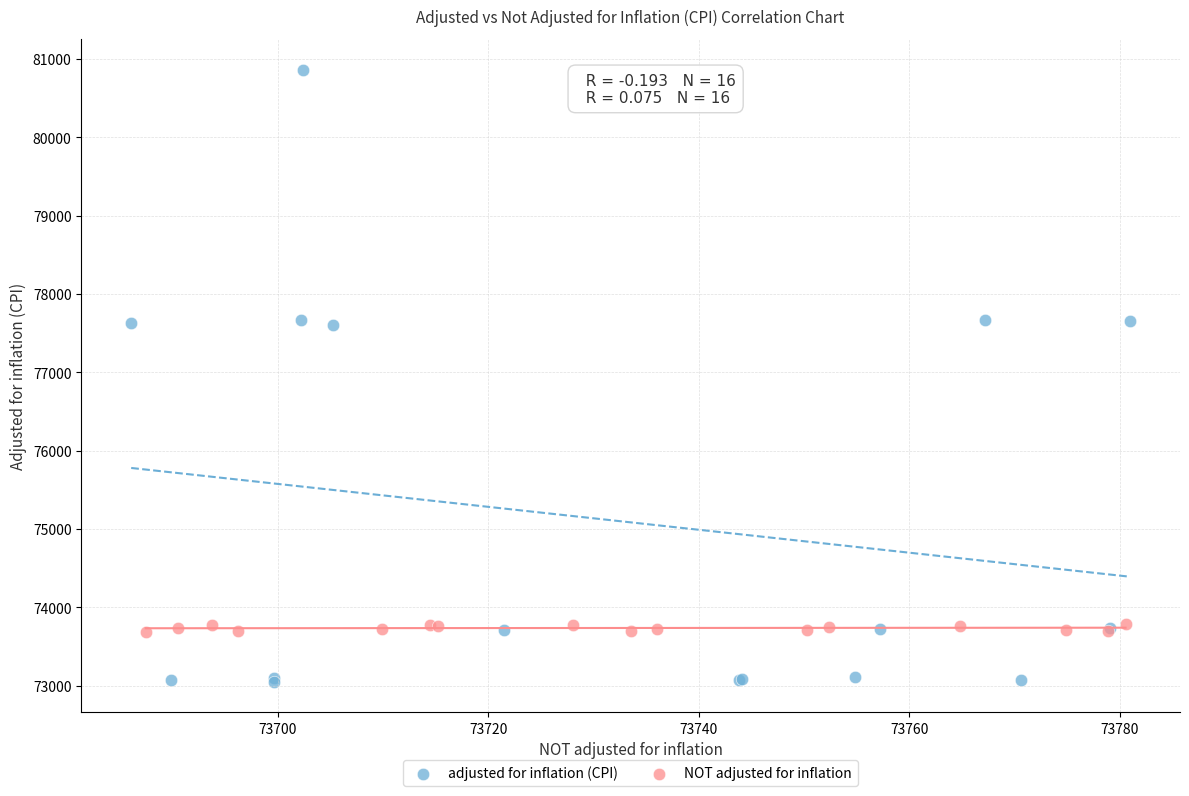

Which series reaches the minimum Y coordinate?

adjusted for inflation (CPI)